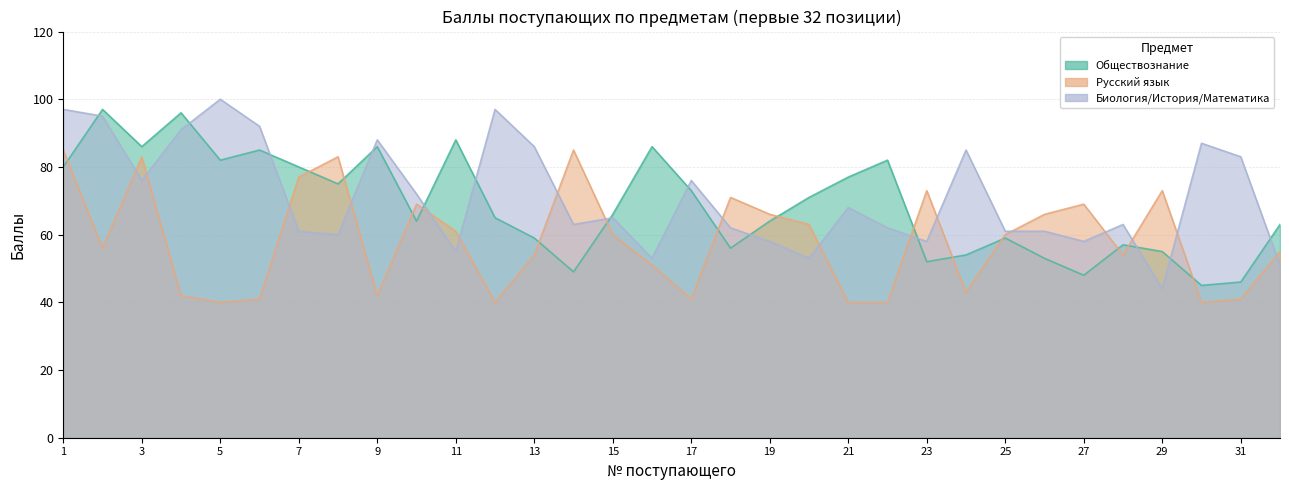

What is the sum of all Русский язык values?

1864